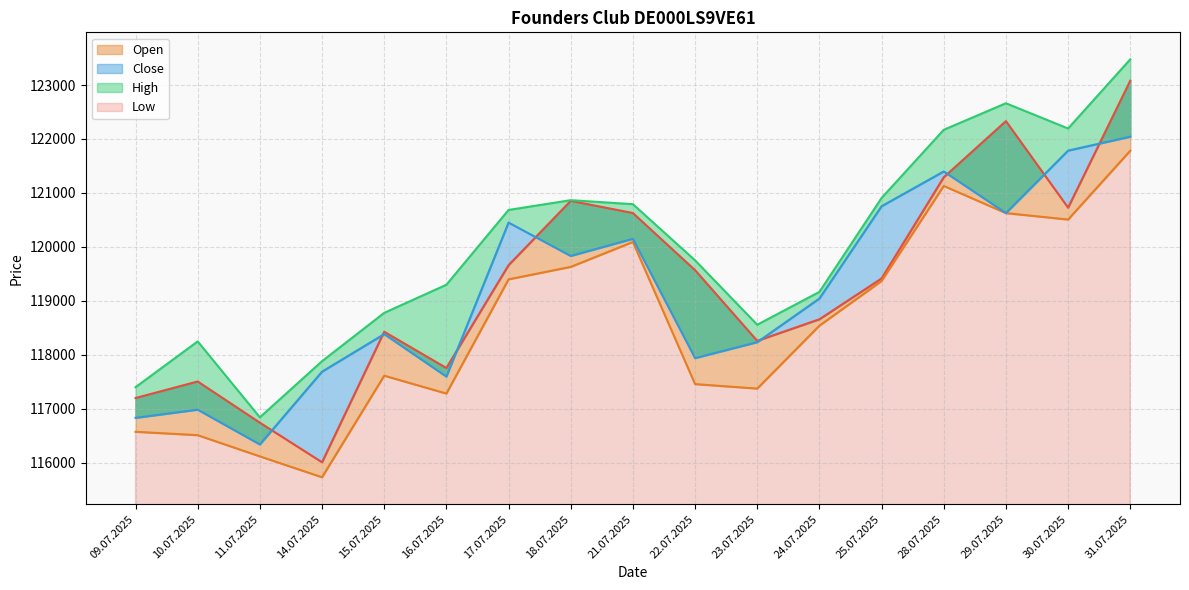

True or false: Close and High intersect in this chart.

False